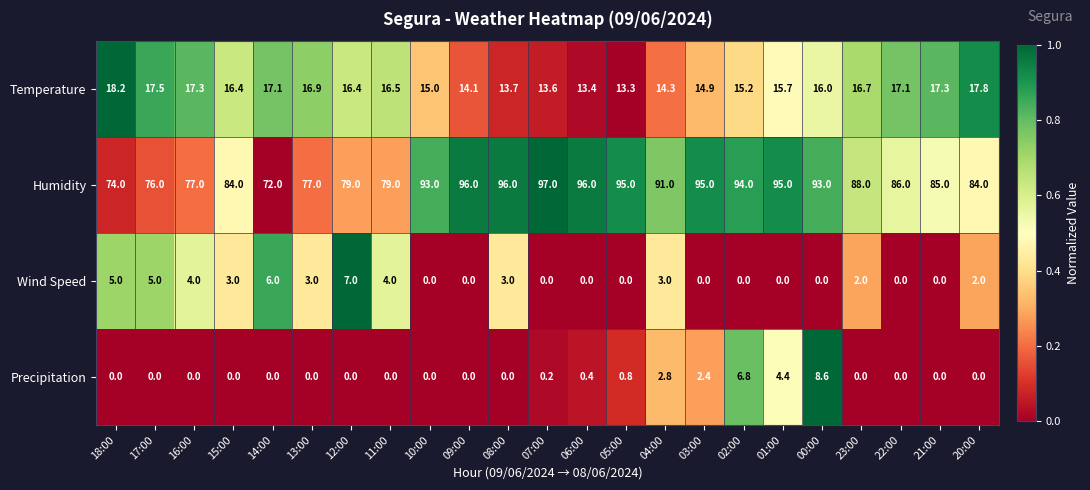

Which category has the highest value across all series?

07:00